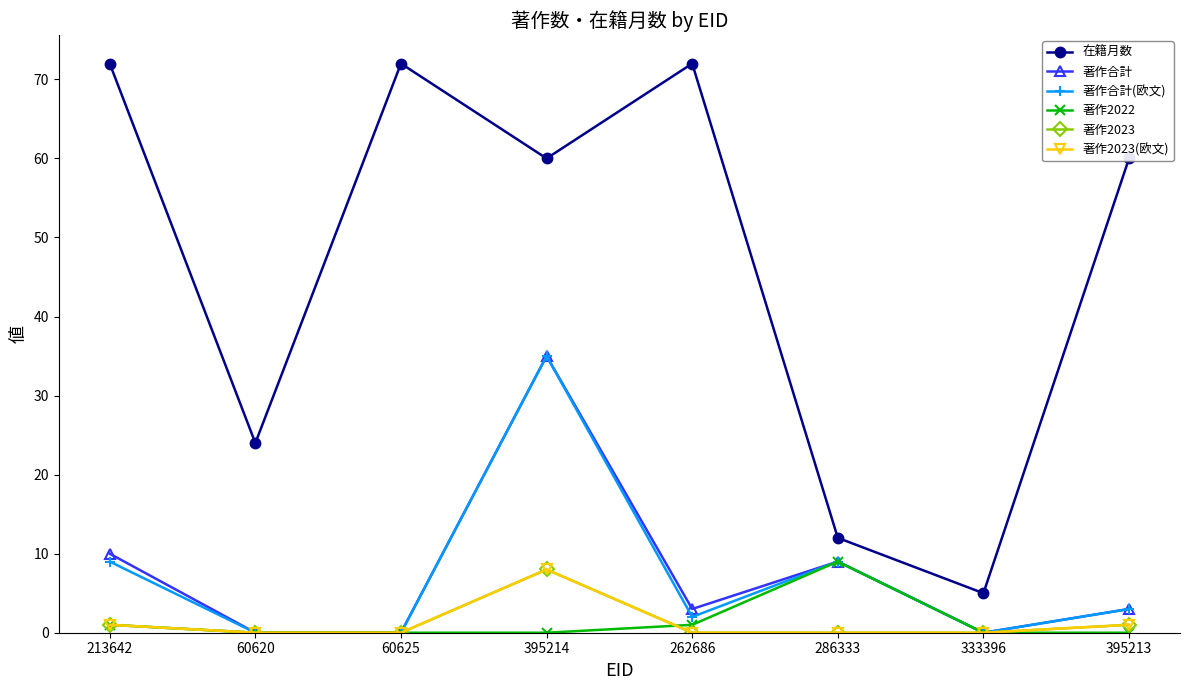

True or false: 著作合計(欧文) and 著作2023(欧文) cross at least once.

False